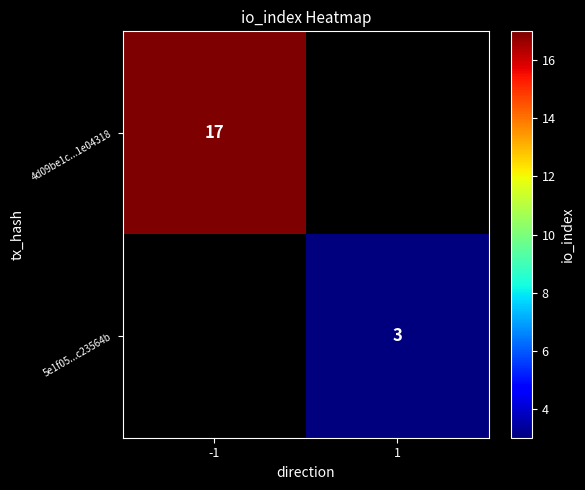

Is it true that 4d09be1c...1e04318 equals 24 at -1?

False